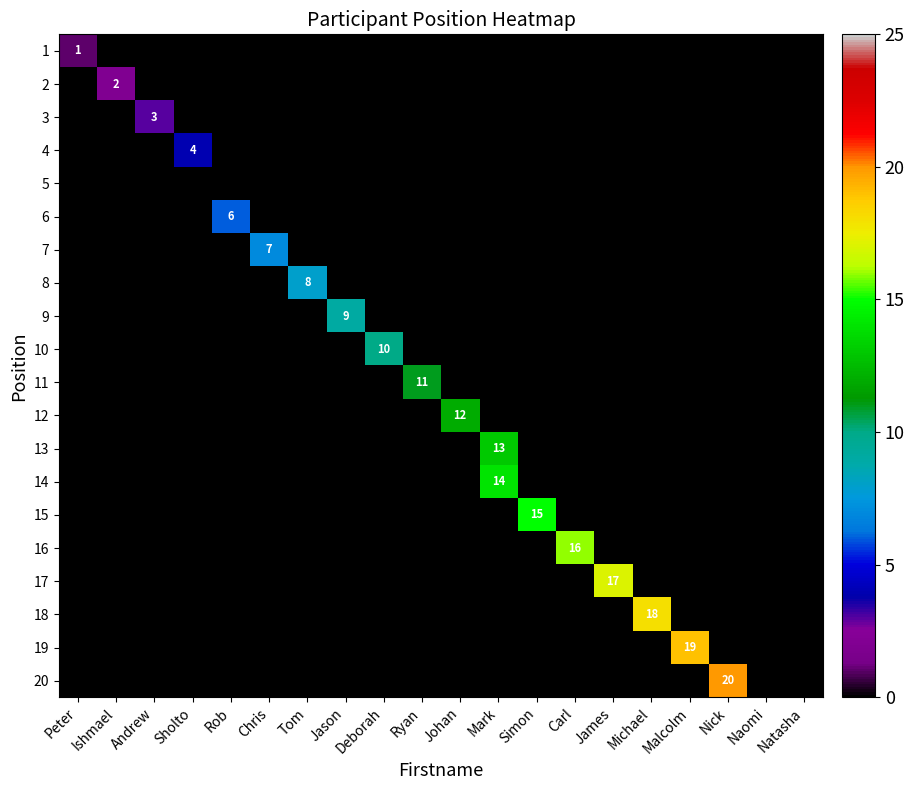

At which category is the sum across all series the highest?

Mark